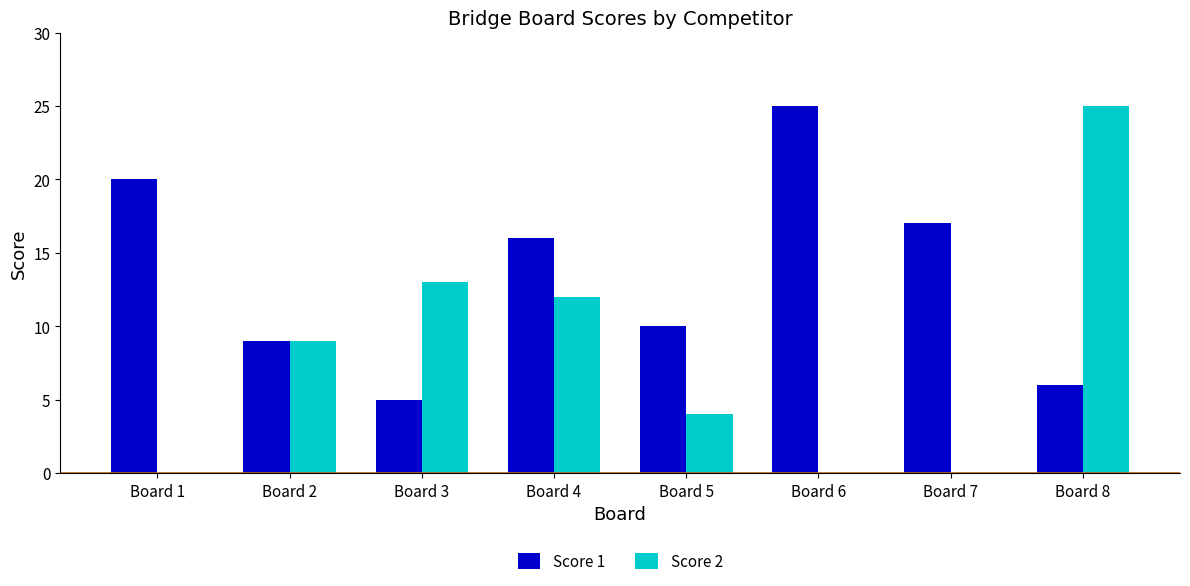

Reading right to left, extract all data points from this chart.

Score 1: Board 8=6	Board 7=17	Board 6=25	Board 5=10	Board 4=16	Board 3=5	Board 2=9	Board 1=20
Score 2: Board 8=25	Board 7=0	Board 6=0	Board 5=4	Board 4=12	Board 3=13	Board 2=9	Board 1=0